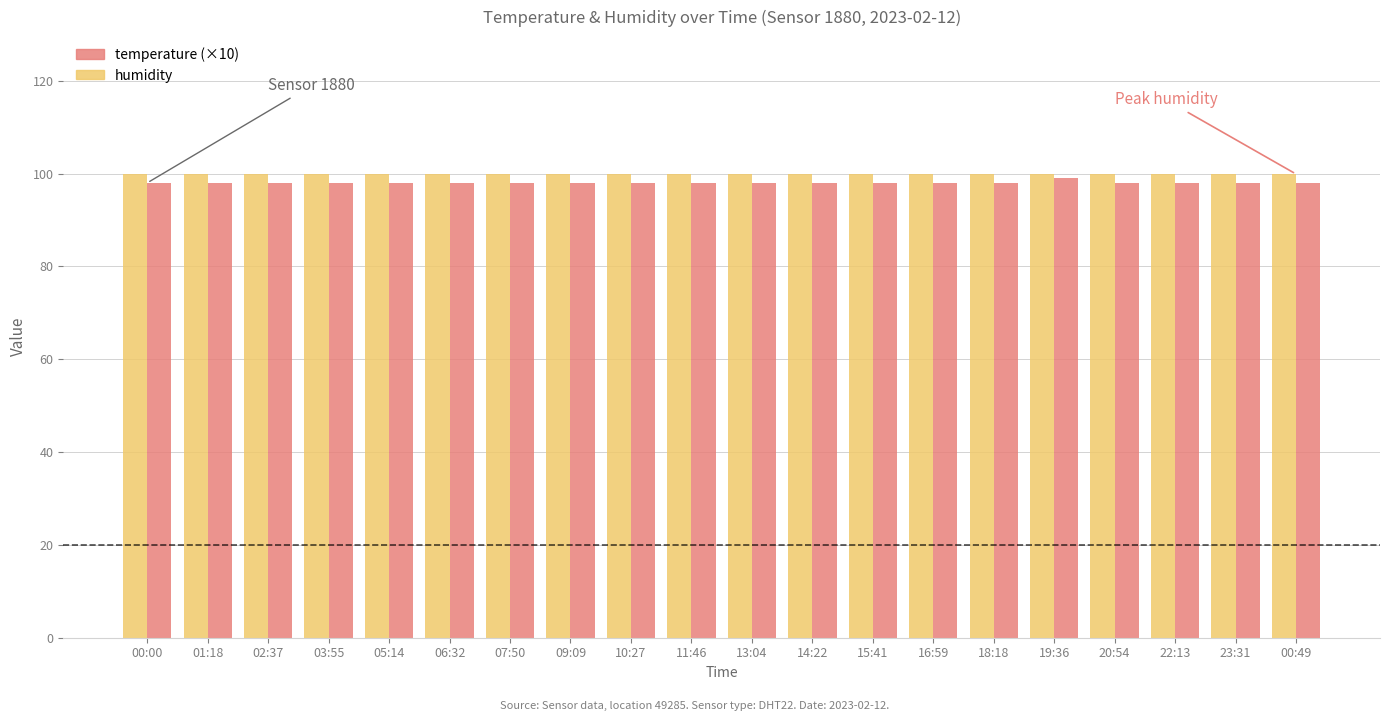

What is the total value across all series at 00:00?

197.9